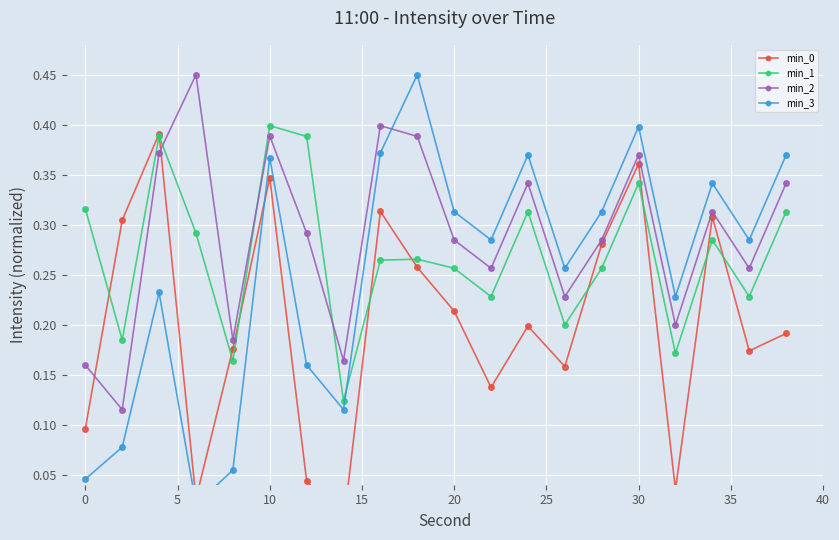

True or false: min_1 and min_2 intersect in this chart.

True